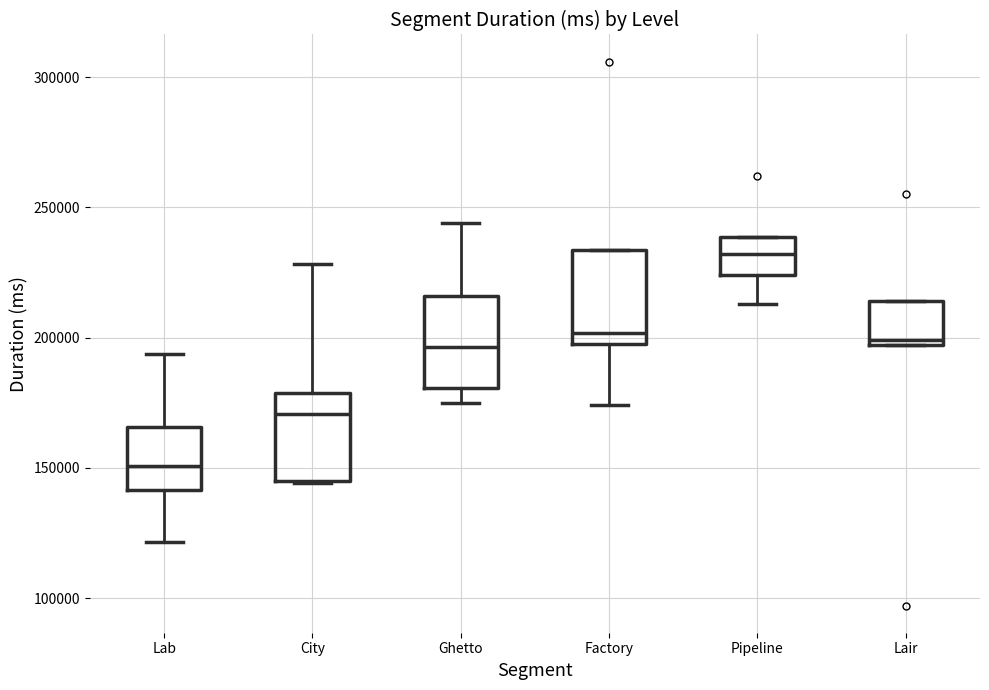

Reading left to right, read every box against the y-axis: the position of its median line, the range the box covers, and the ends of its whiskers. The values are not printed on the chart, so give them approximately, as read against the axis.

Lab: median 150000, box 140000 to 165000, whiskers 120000 to 195000
City: median 170000, box 145000 to 180000, whiskers 145000 to 230000
Ghetto: median 195000, box 180000 to 215000, whiskers 175000 to 245000
Factory: median 200000, box 195000 to 235000, whiskers 175000 to 235000
Pipeline: median 230000, box 225000 to 240000, whiskers 215000 to 240000
Lair: median 200000, box 195000 to 215000, whiskers 195000 to 215000